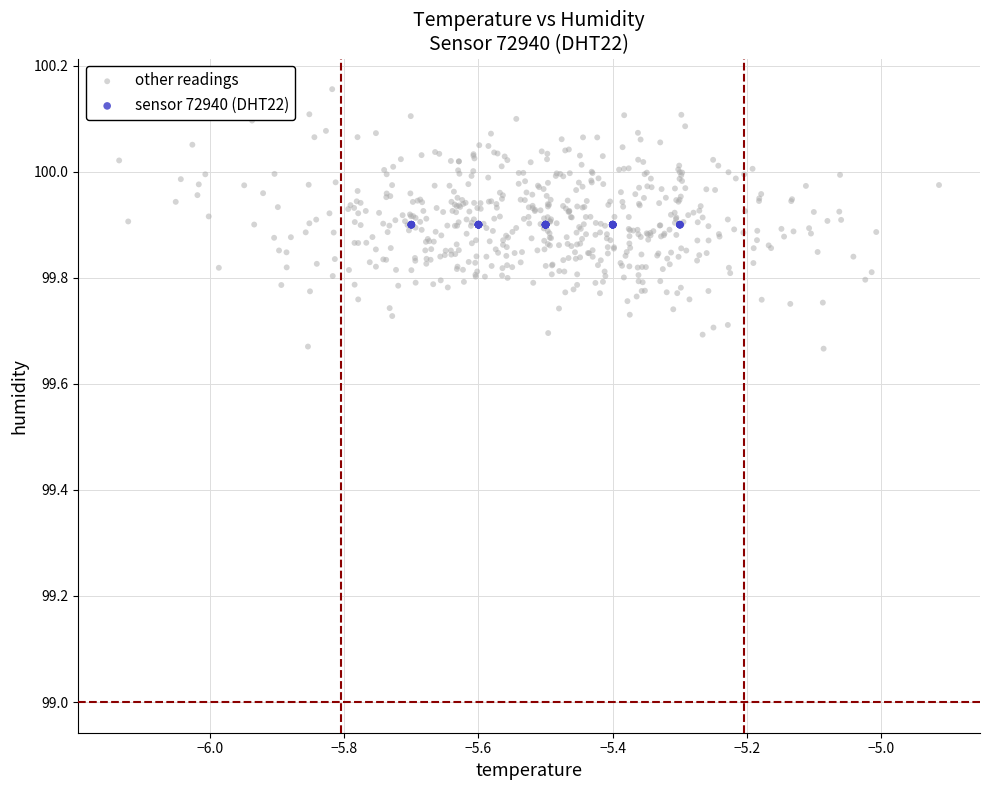

Which series contains the lowest Y value?

other readings